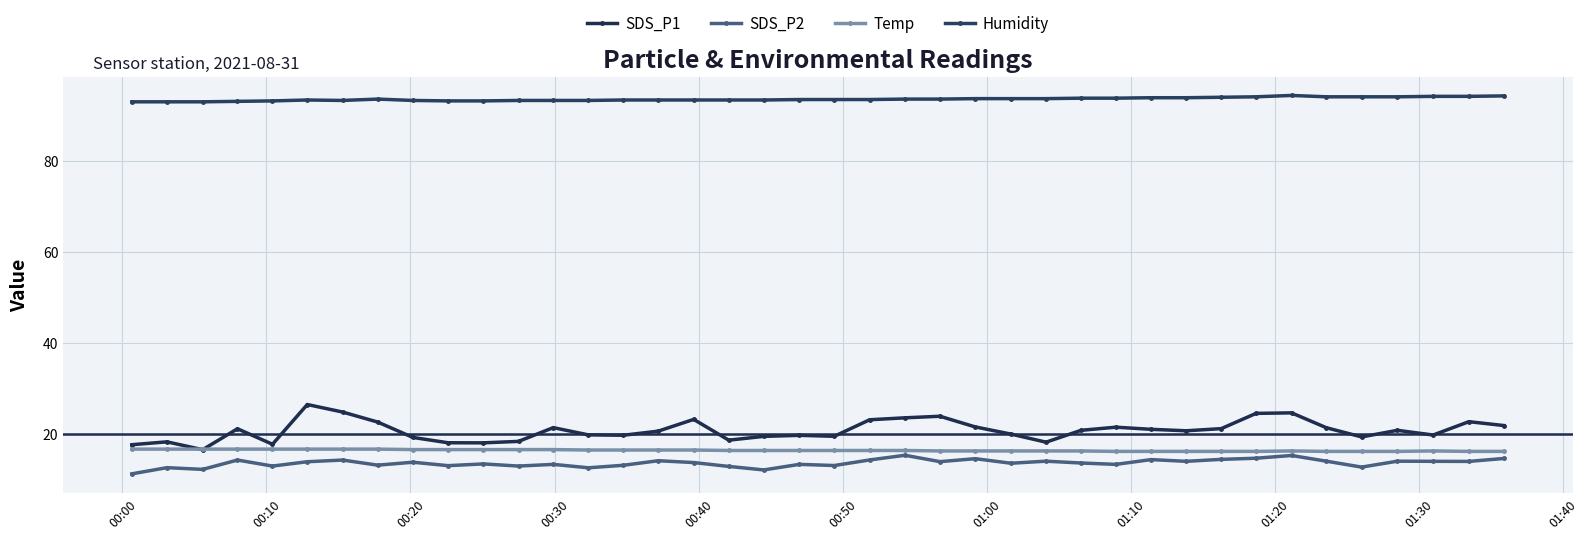

Which category has the lowest value in the Humidity series?

00:00